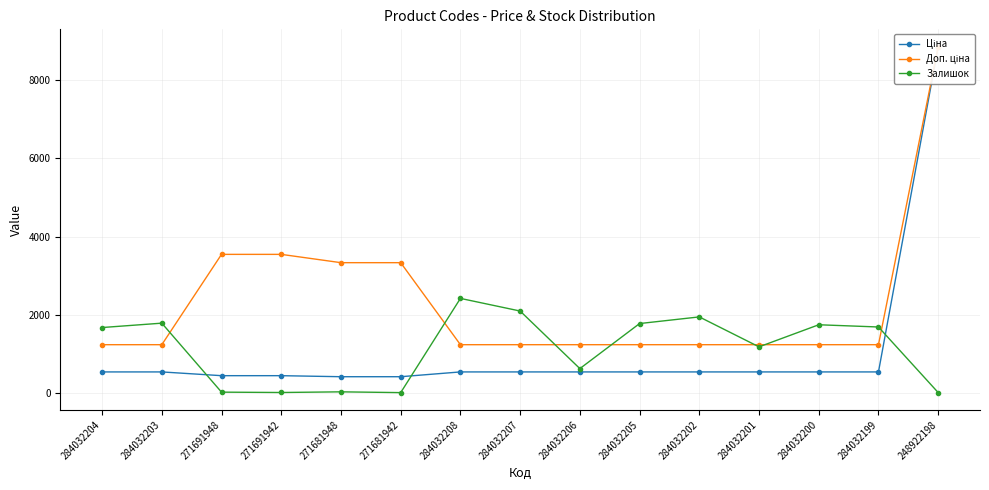

Count the number of data series in this chart.

3